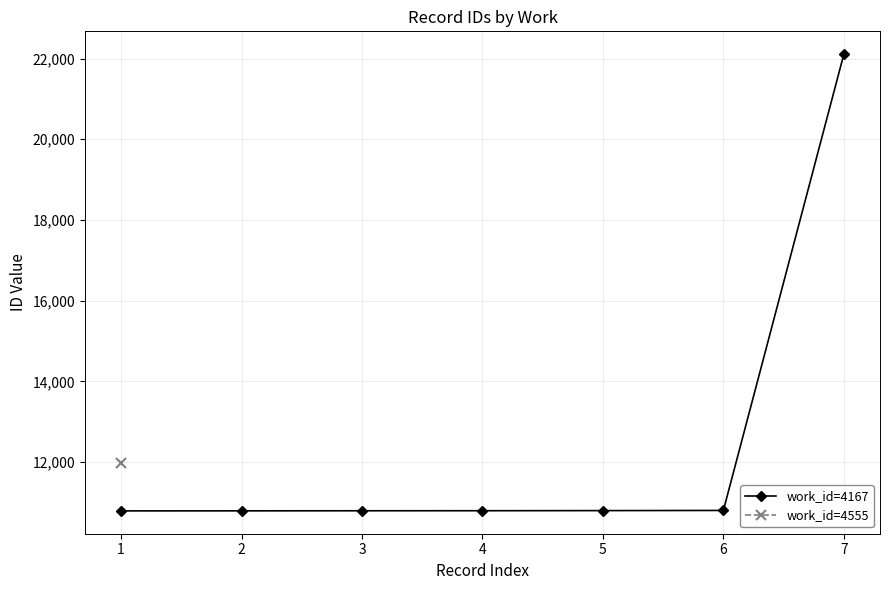

What is the difference between the second highest and minimum values?

11